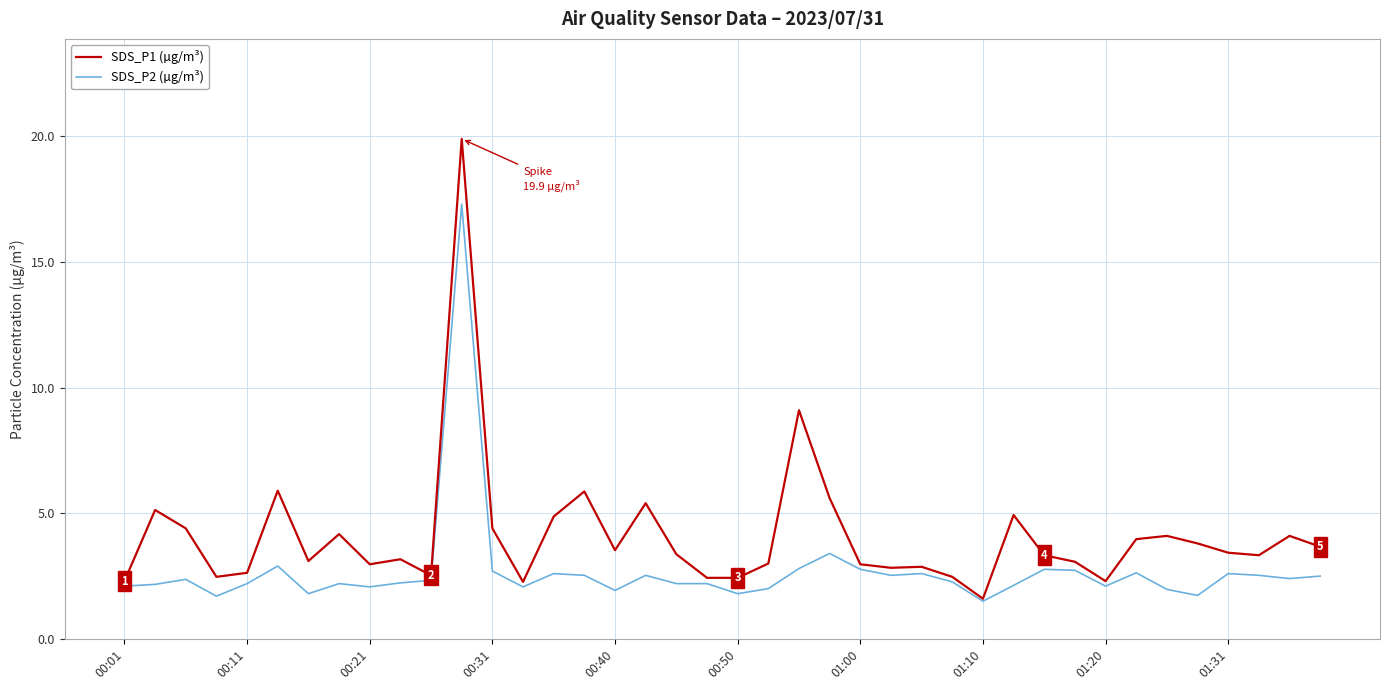

Rank the series by their maximum value, from lowest to highest.

SDS_P2 (µg/m³), SDS_P1 (µg/m³)